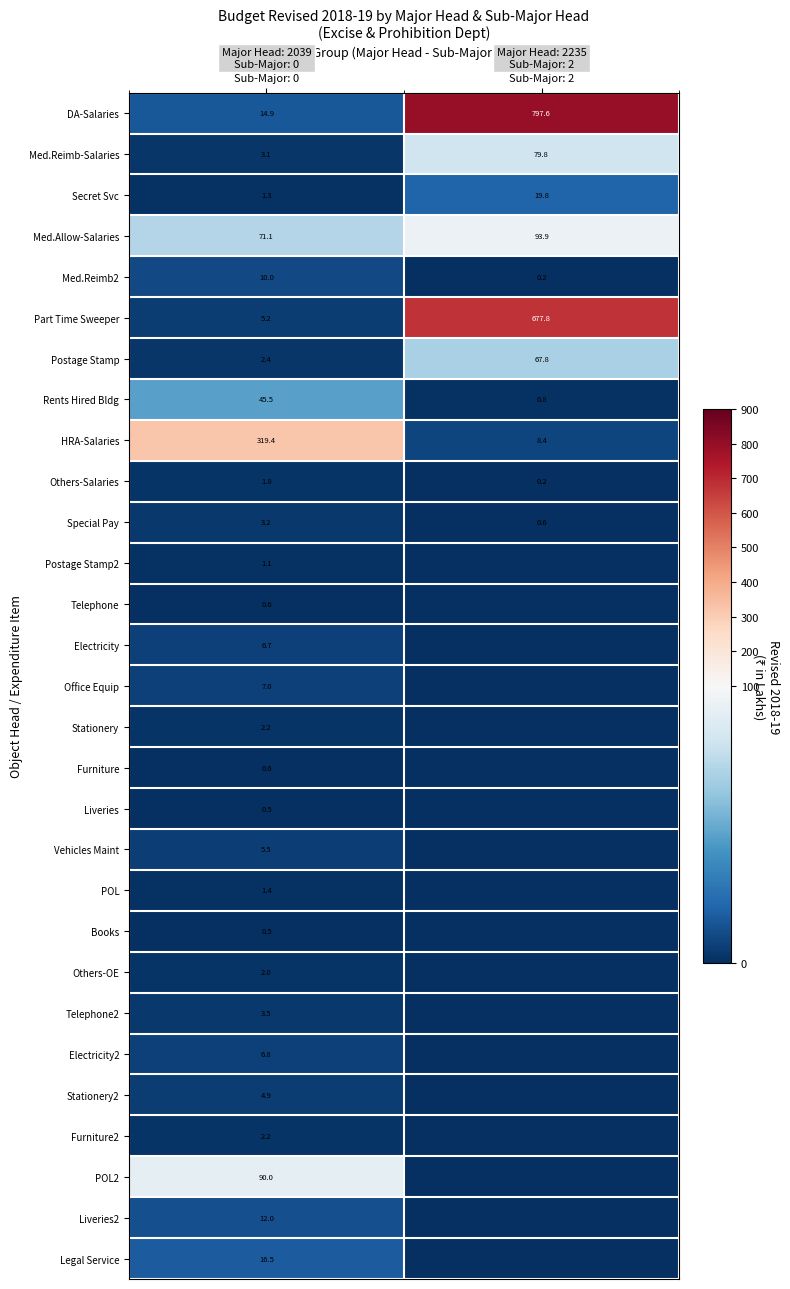

At which category does the chart reach its peak across all series?

Major Head: 2235
Sub-Major: 2